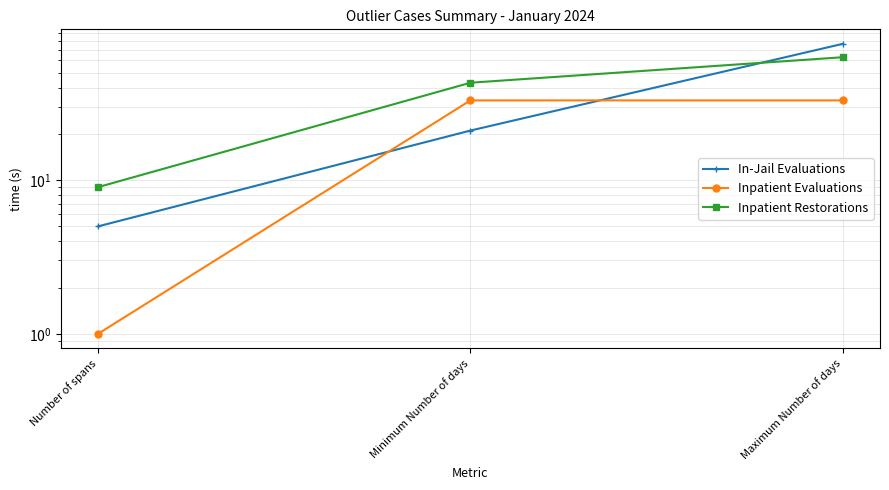

Reading left to right, what are all the values shown in this chart?

In-Jail Evaluations: 5	21	77
Inpatient Evaluations: 1	33	33
Inpatient Restorations: 9	43	63